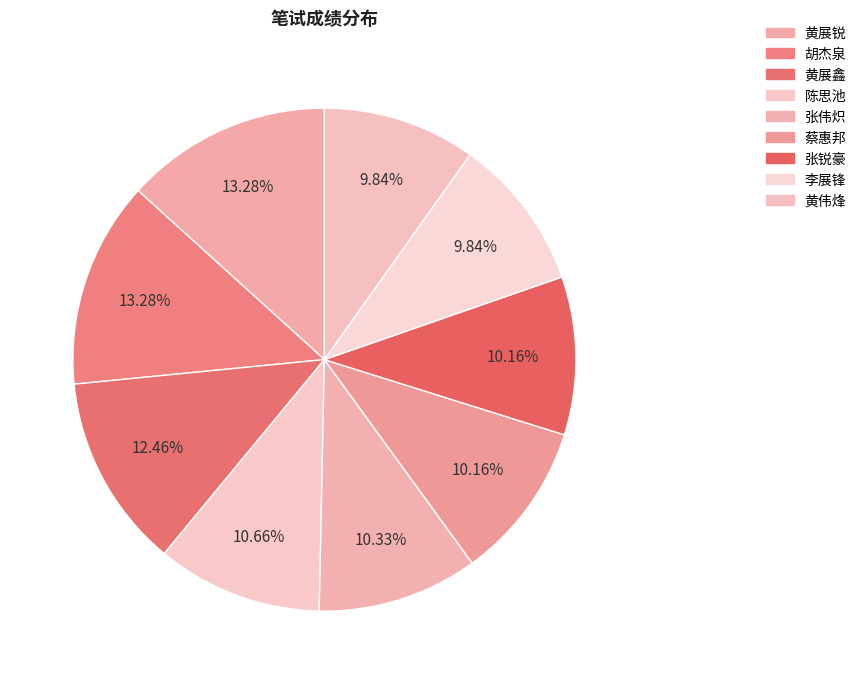

Do 张锐豪 and 李展锋 together represent more than half of the pie?

No